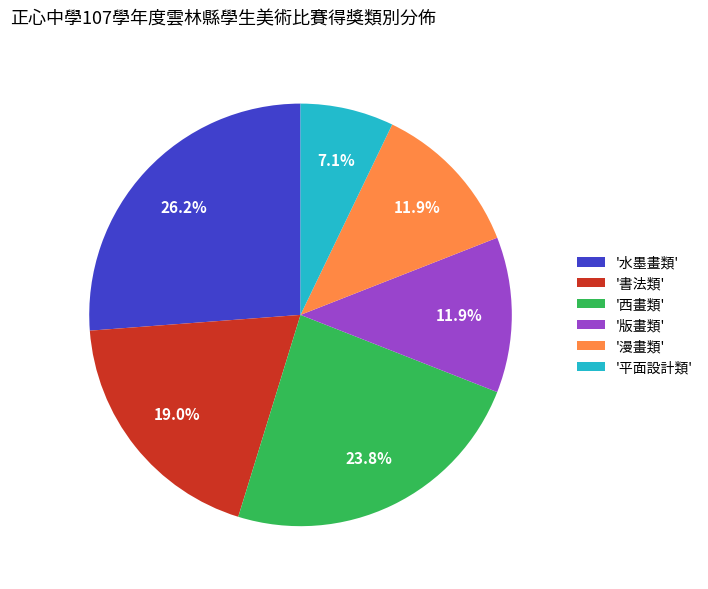

How many segments does this pie chart have?

6